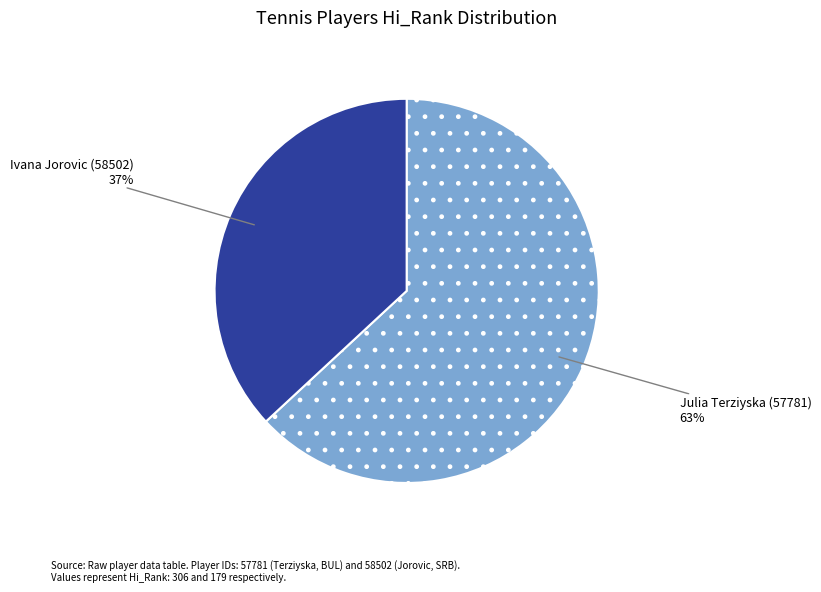

To the nearest percent, what is the difference between the largest and smallest slice percentages?

26%